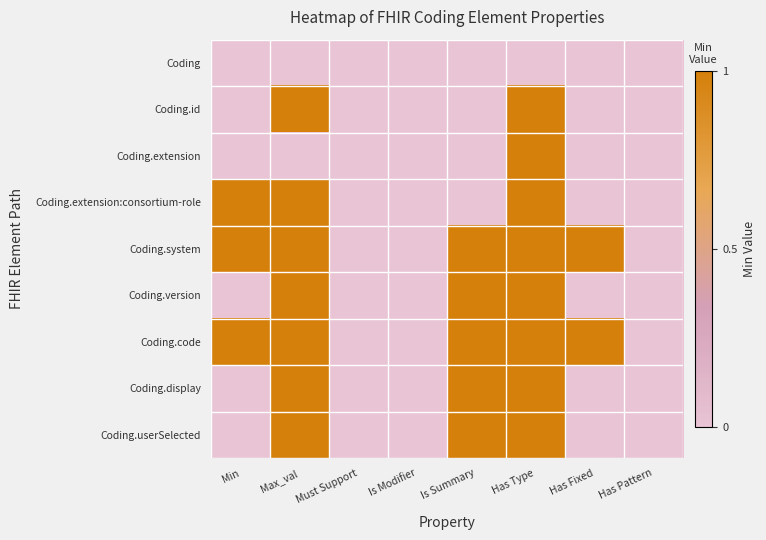

Between Has Pattern and Min, which is larger?

Has Pattern